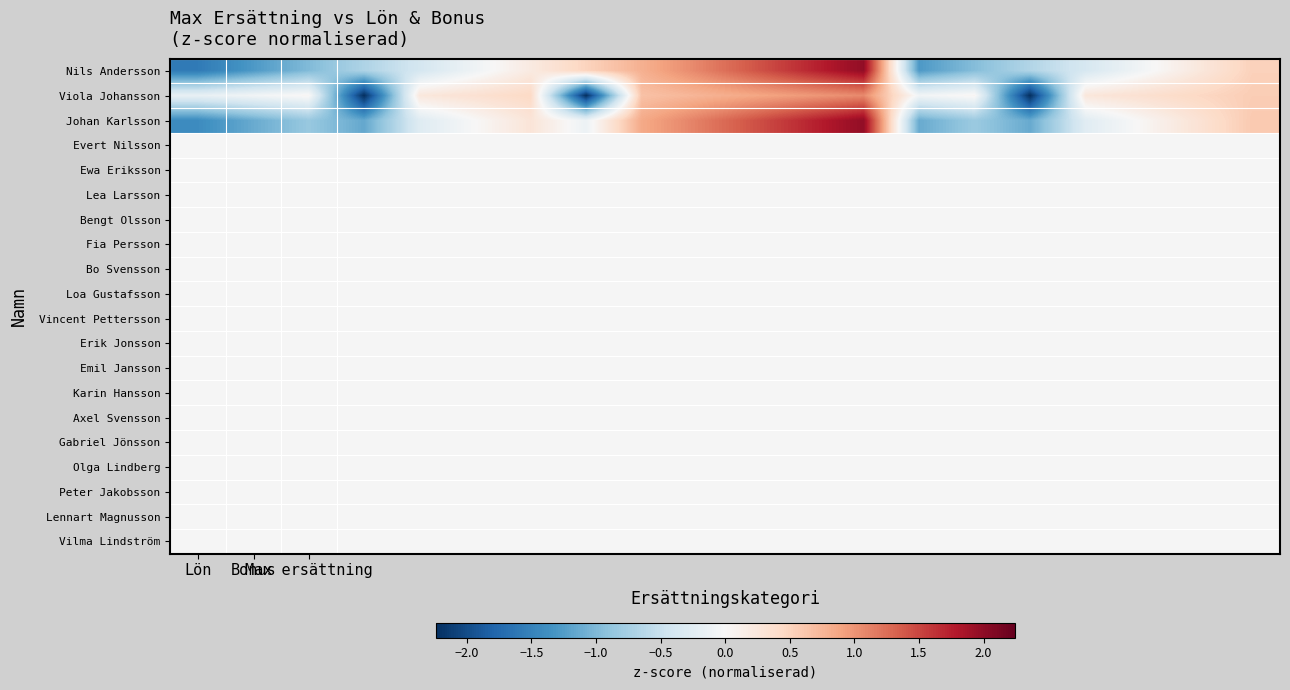

Which category has the lowest value across all series?

3